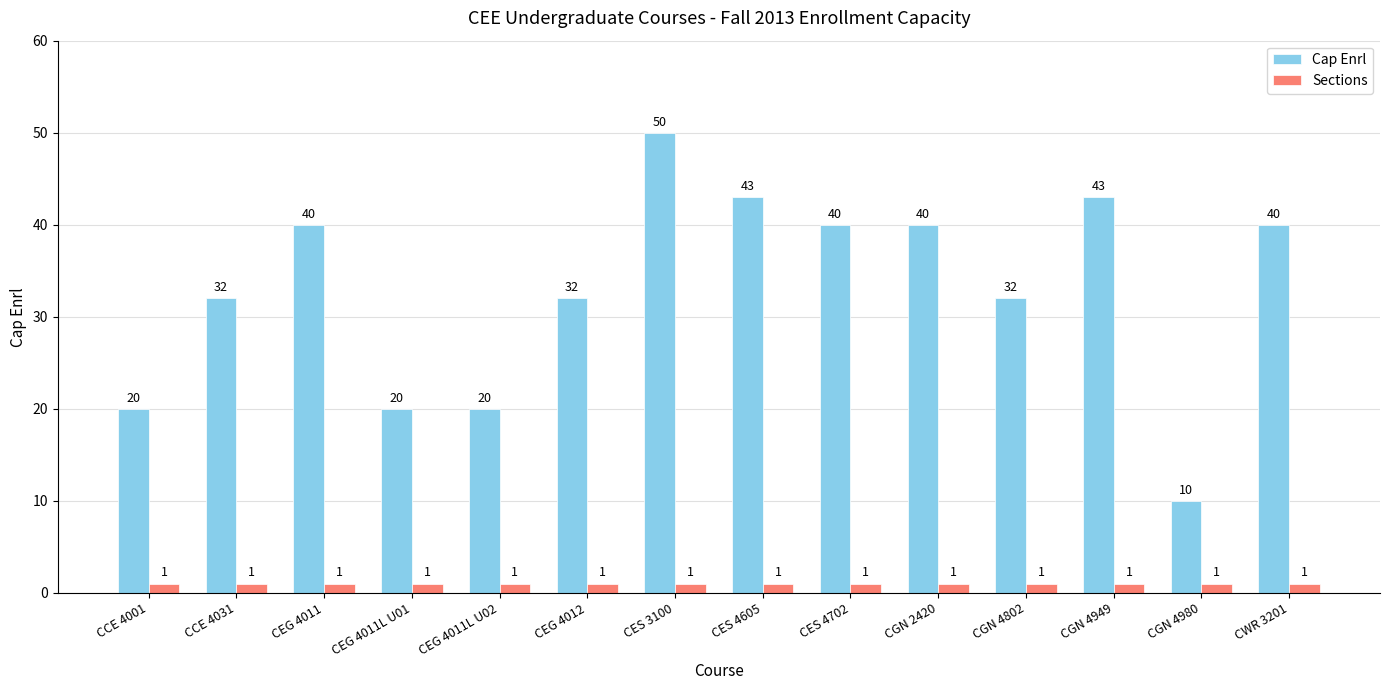

What is the label of the 5th bar from the left?

CEG 4011L U02